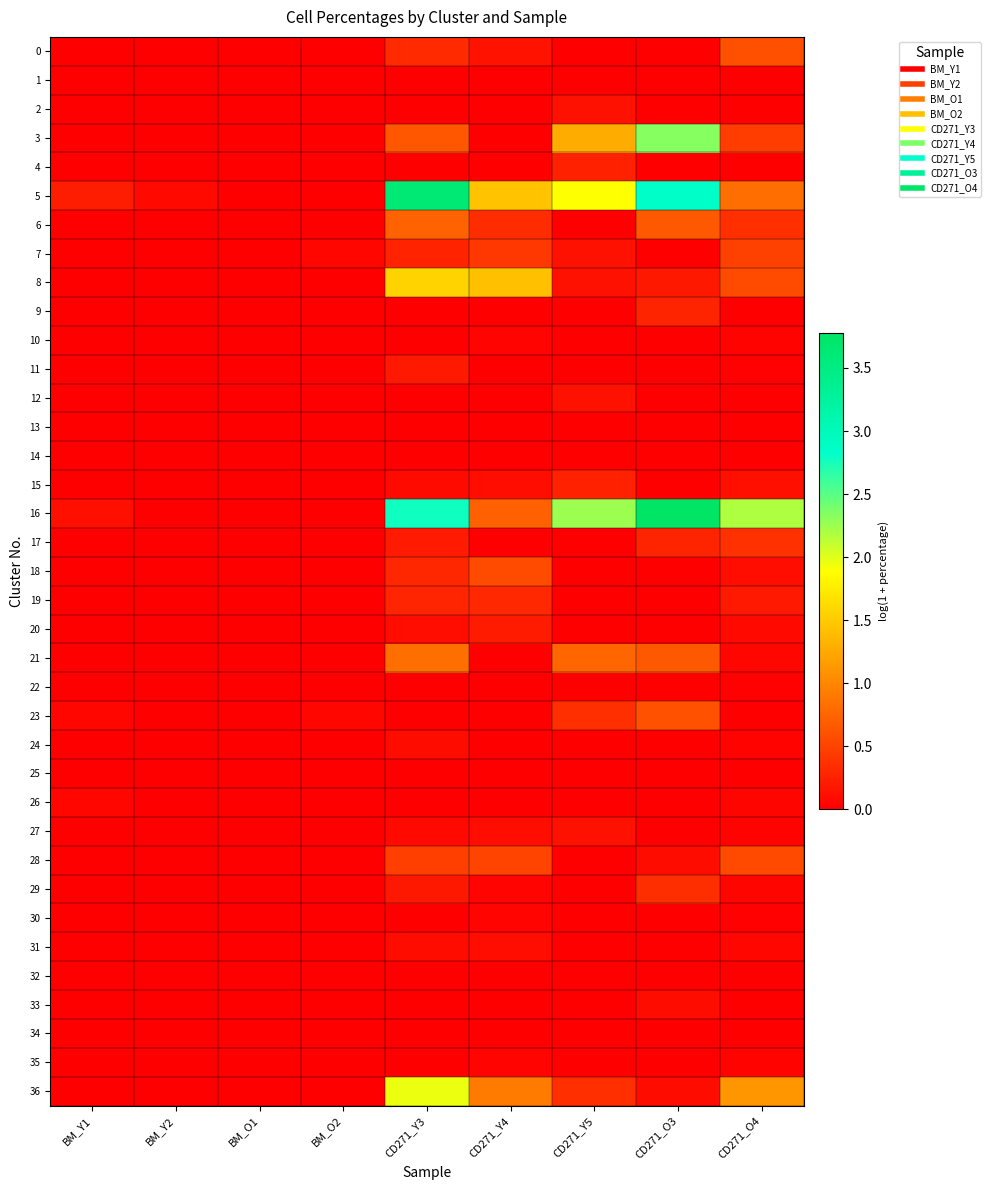

Count the number of data series in this chart.

37